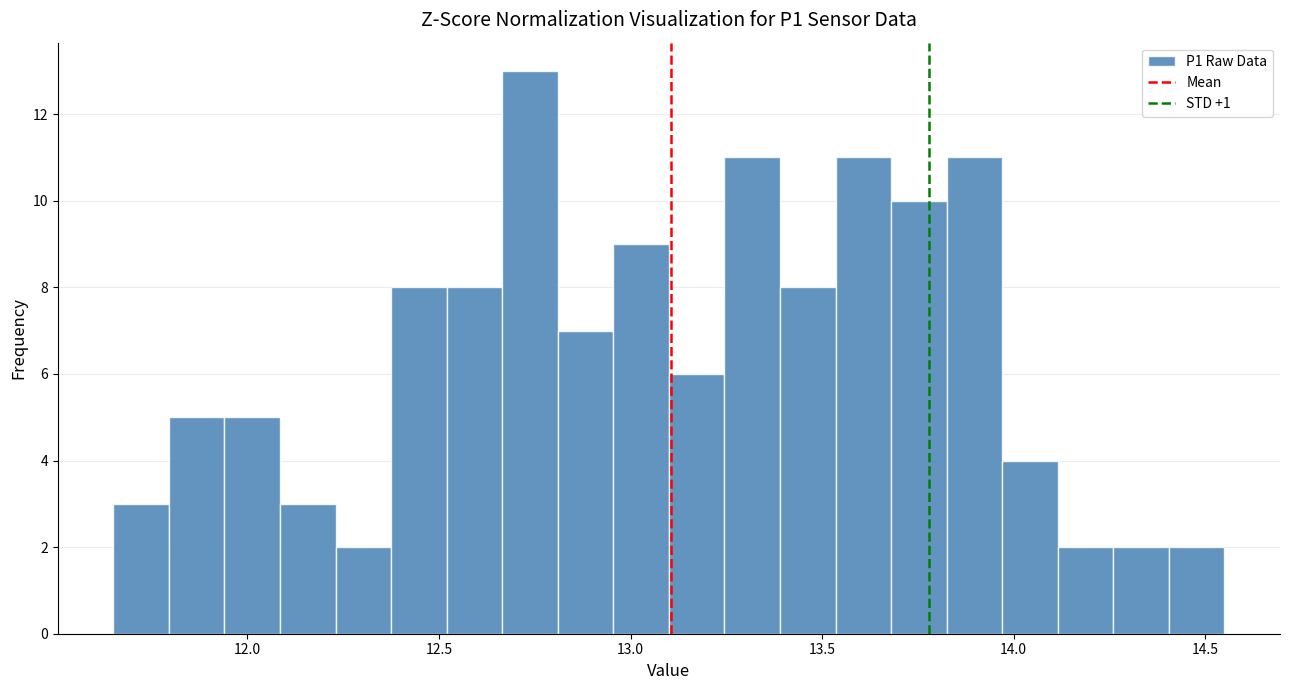

Read against the x-axis, roughly where is the centre of the tallest bar?

12.75